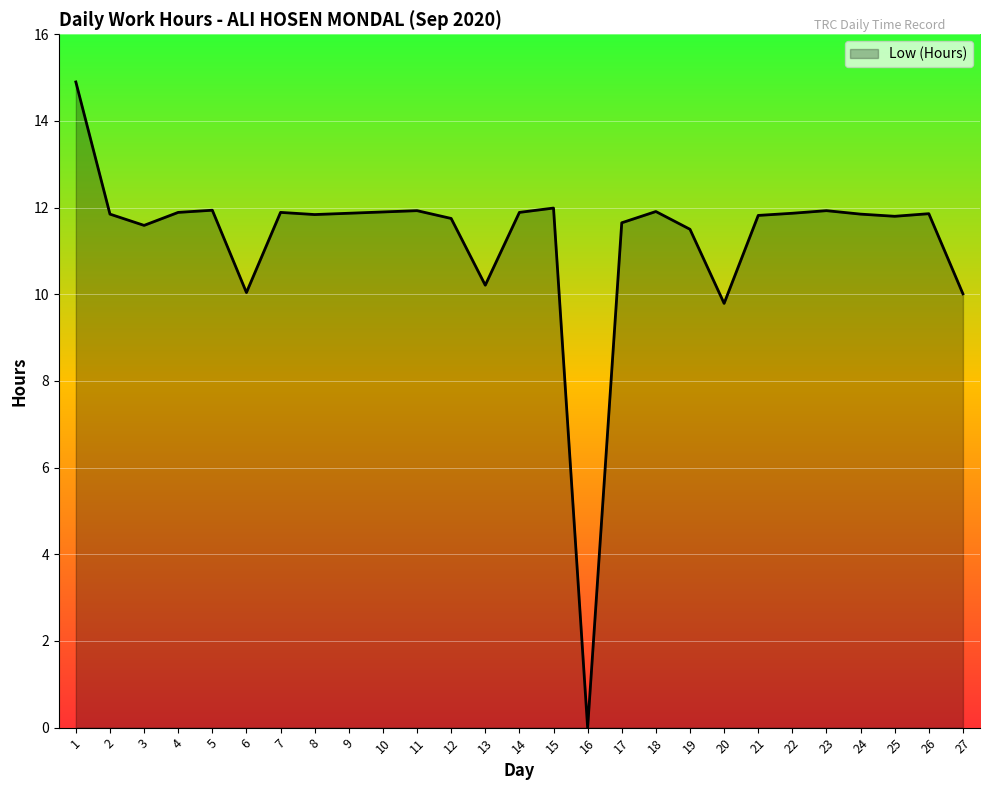

How many lines are shown in the chart?

1